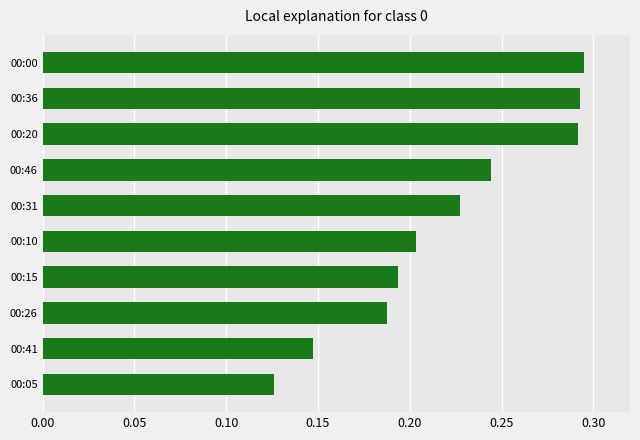

Which label corresponds to the smallest value in the chart?

00:05